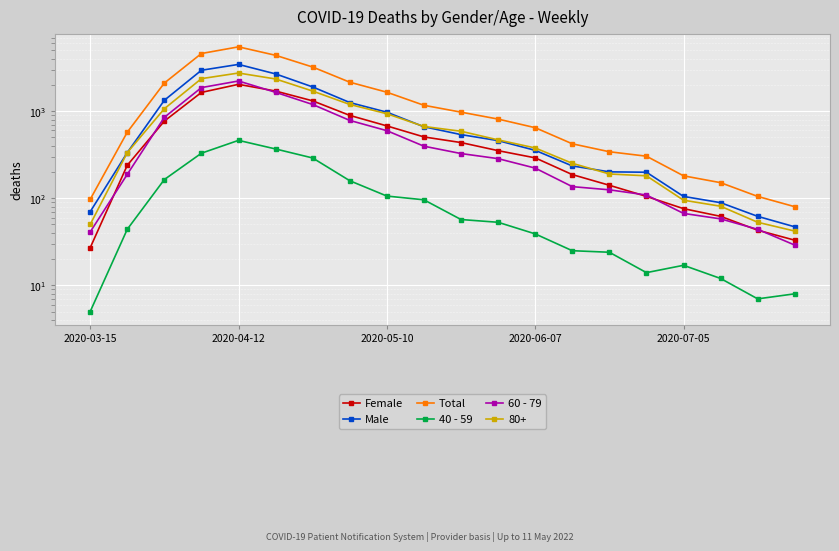

Which series has the largest total across all categories?

Total